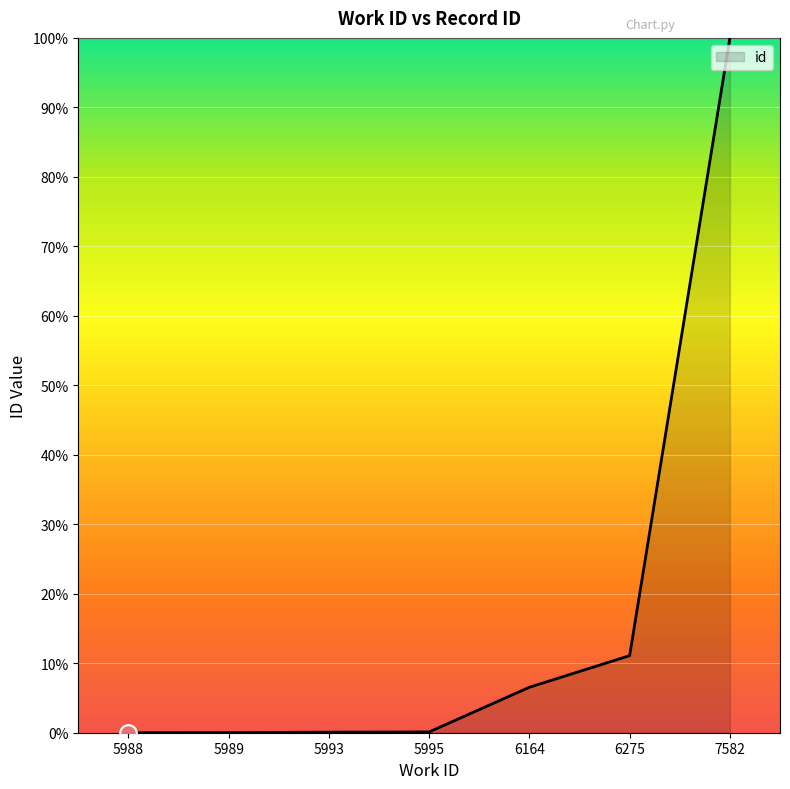

What is the greatest value displayed?

100.0